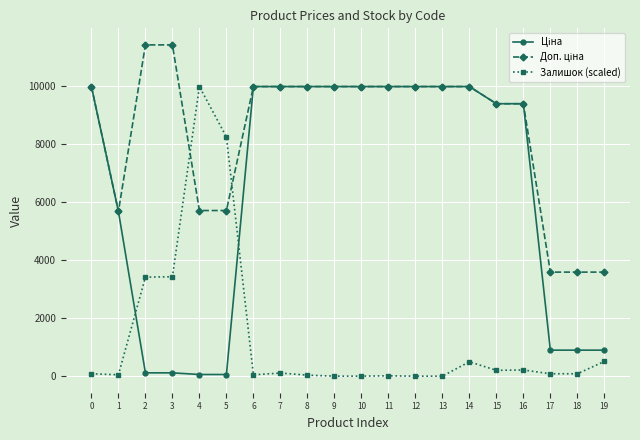

What is the maximum value shown in the chart?

11410.0